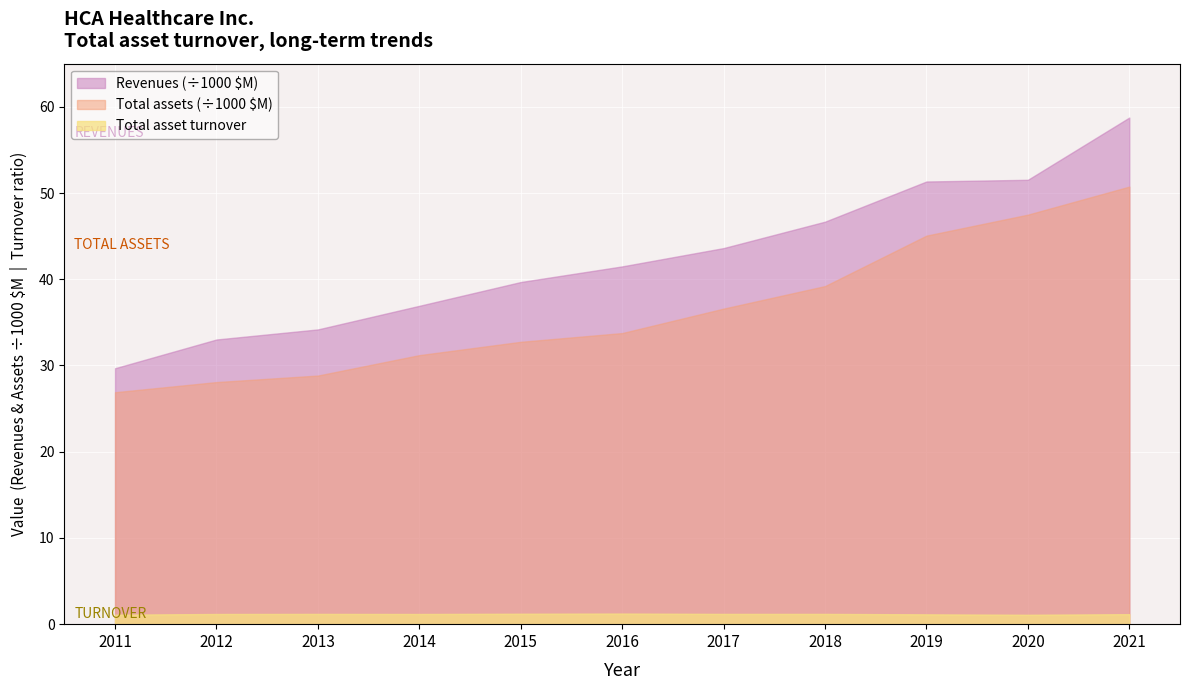

Rank the series by their maximum value, from lowest to highest.

Total asset turnover, Total assets (÷1000 $M), Revenues (÷1000 $M)